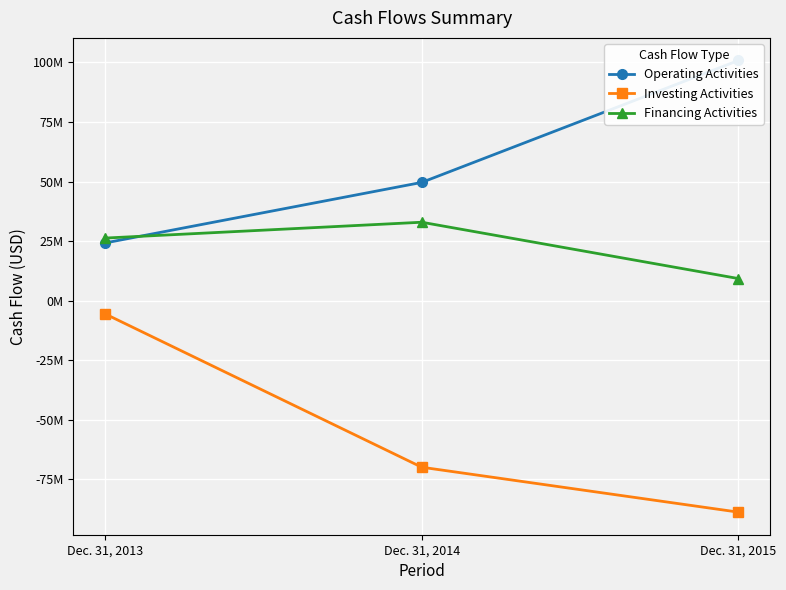

How many Investing Activities values are between -88746000 and -5525000?

3